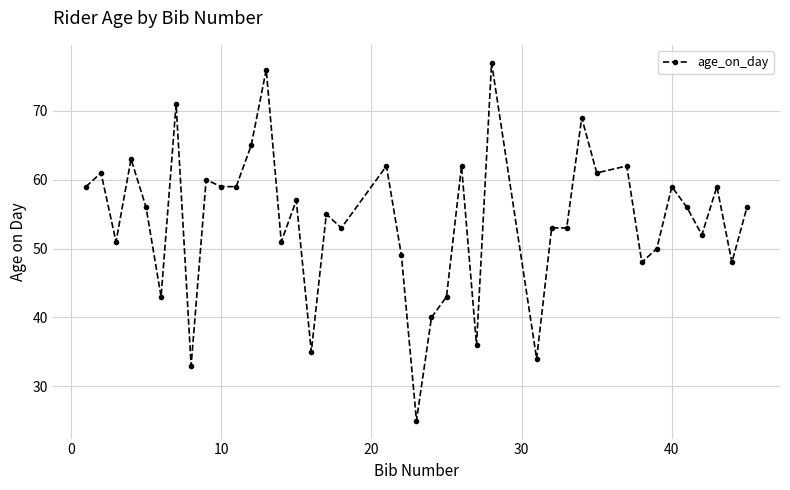

What is the sum of all values?

2161